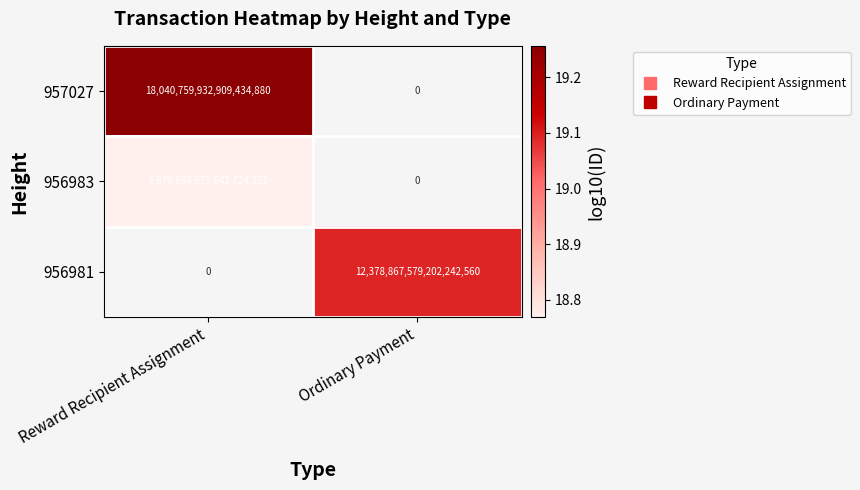

At which label is 956983 closest to 18?

Reward Recipient Assignment